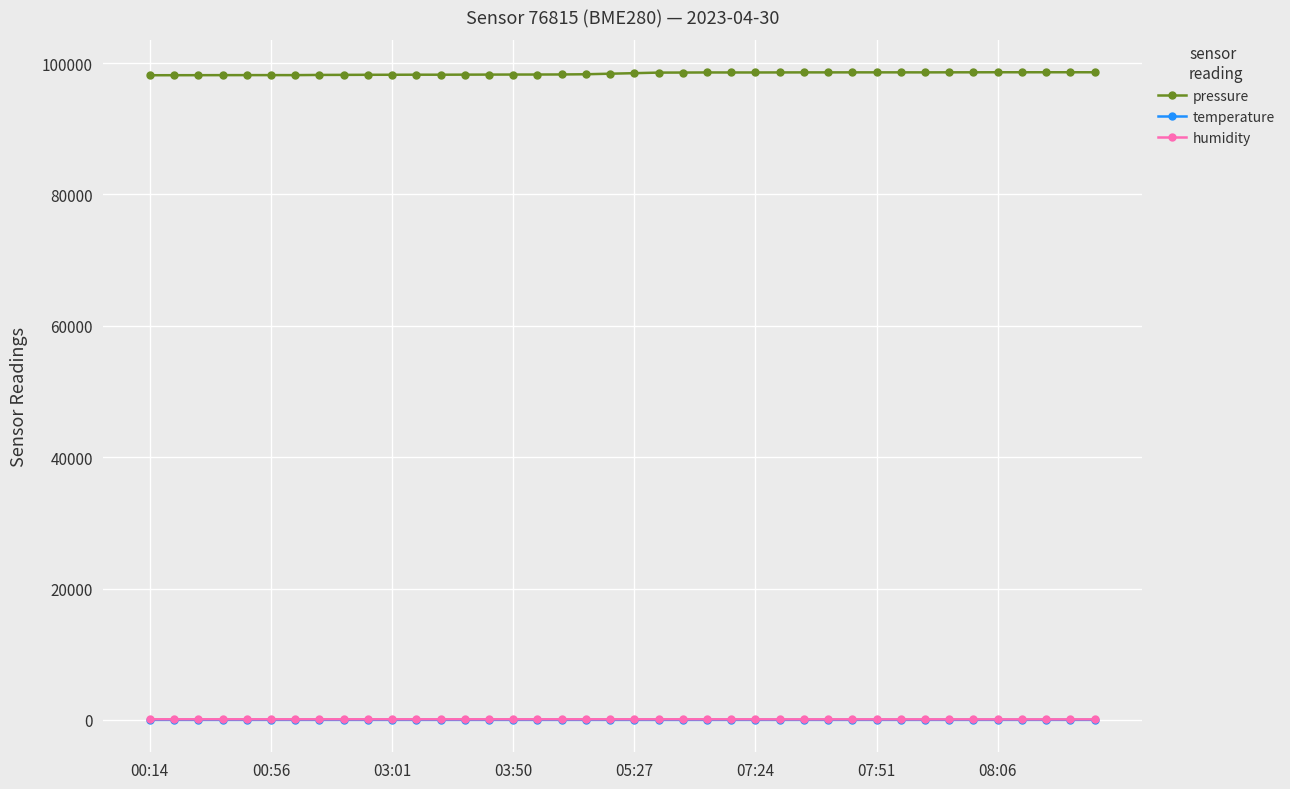

At how many categories does at least one series exceed 25887?

40